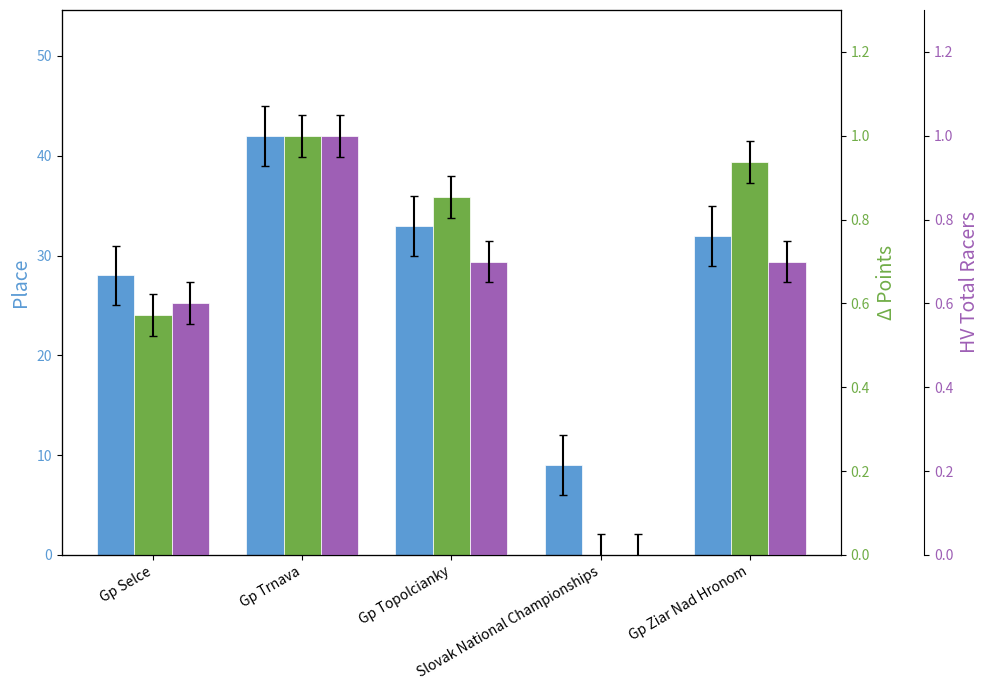

What is the approximate value of Total Racers (normalized) at Gp Selce?

0.6